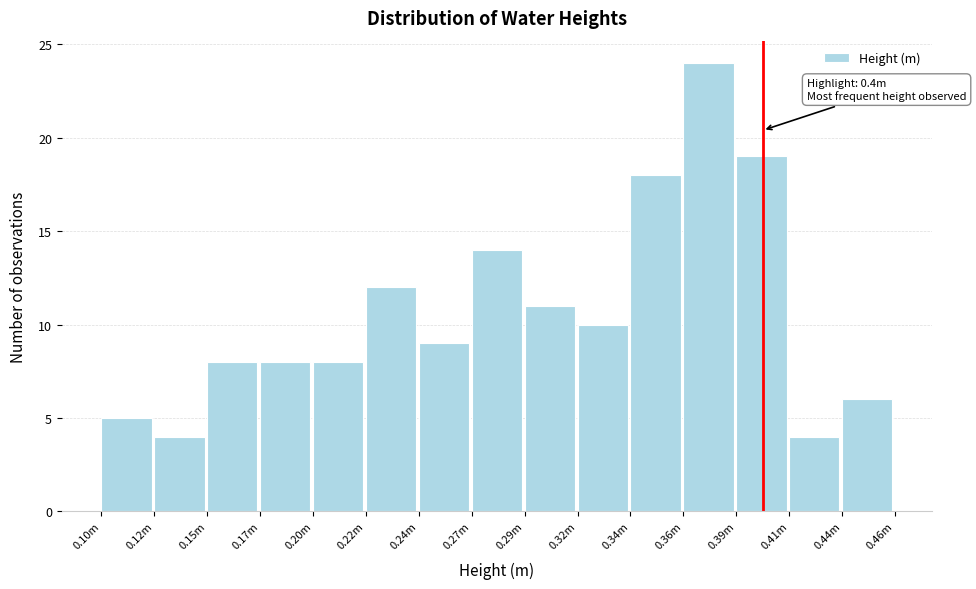

Reading left to right, transcribe all the data shown in this chart.

0.10m=5	0.12m=4	0.15m=8	0.17m=8	0.20m=8	0.22m=12	0.24m=9	0.27m=14	0.29m=11	0.32m=10	0.34m=18	0.36m=24	0.39m=19	0.41m=4	0.44m=6